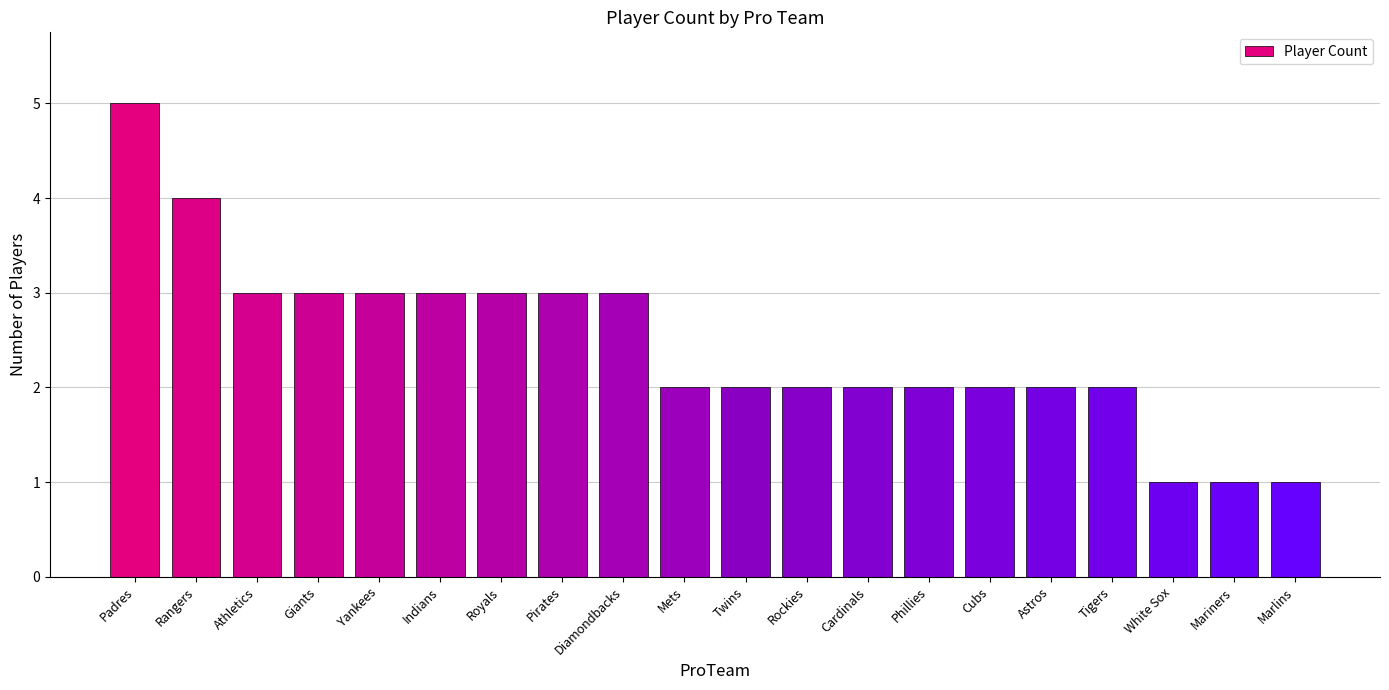

Reading left to right, transcribe all the data shown in this chart.

Padres=5	Rangers=4	Athletics=3	Giants=3	Yankees=3	Indians=3	Royals=3	Pirates=3	Diamondbacks=3	Mets=2	Twins=2	Rockies=2	Cardinals=2	Phillies=2	Cubs=2	Astros=2	Tigers=2	White Sox=1	Mariners=1	Marlins=1